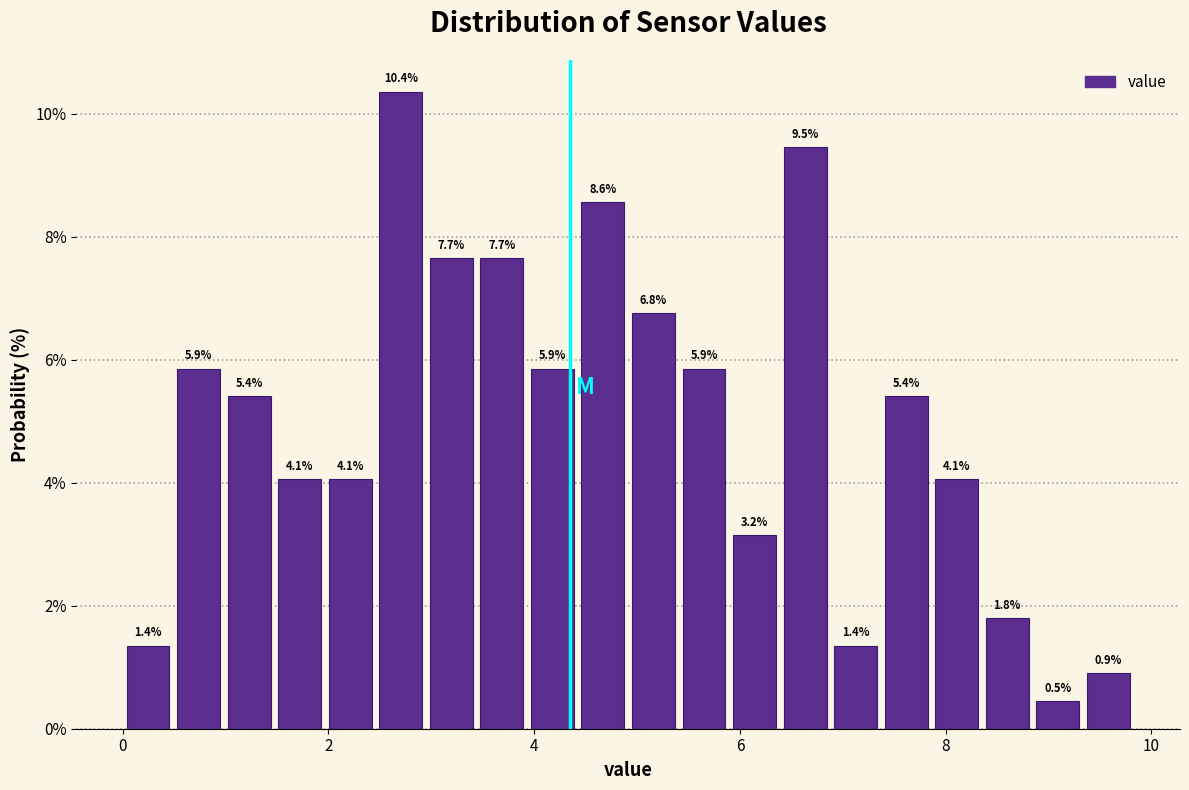

Around what value on the x-axis is the tallest bar? Give the approximate position of its centre, as read against the axis.

2.8